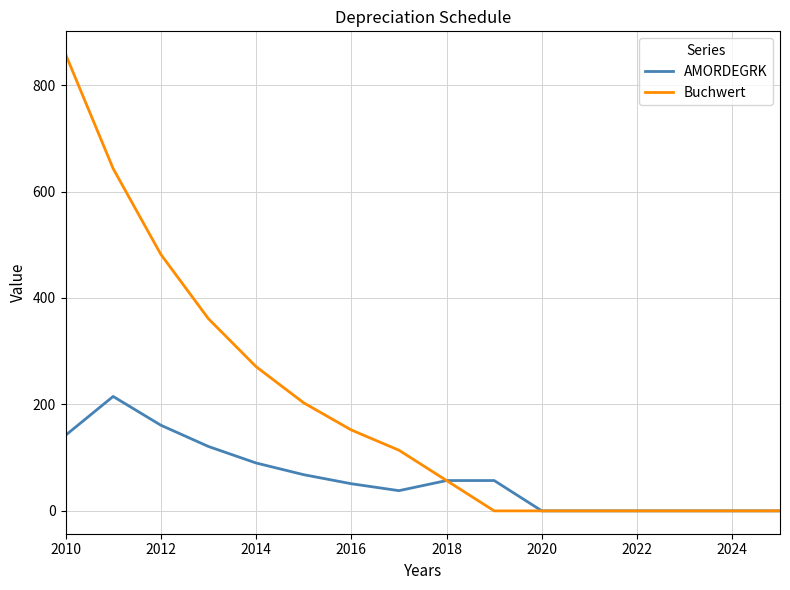

Which series has the widest spread of values?

Buchwert